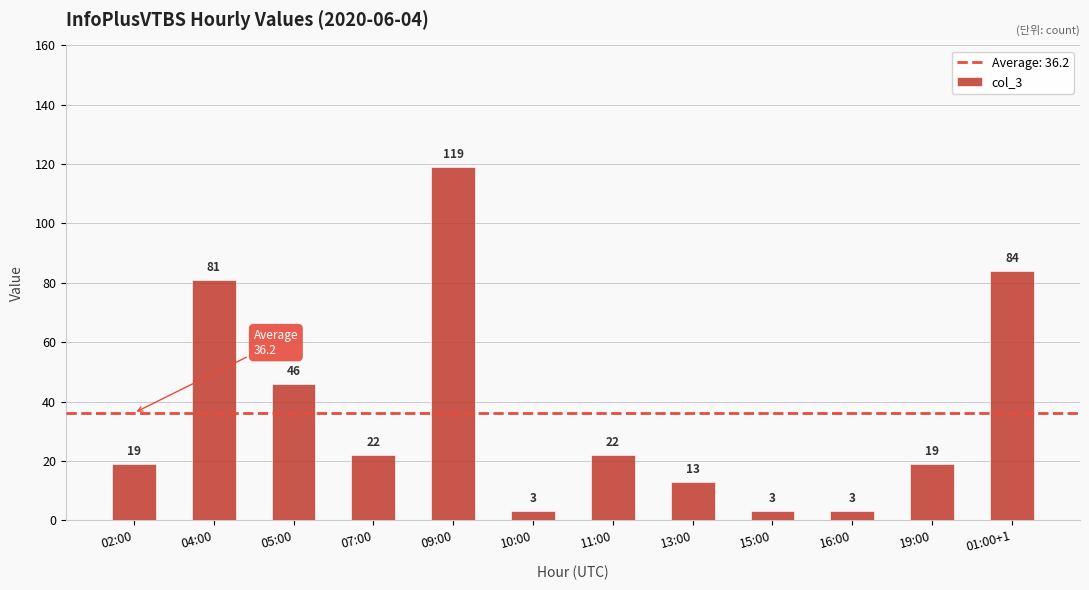

What position from the left is 05:00?

3